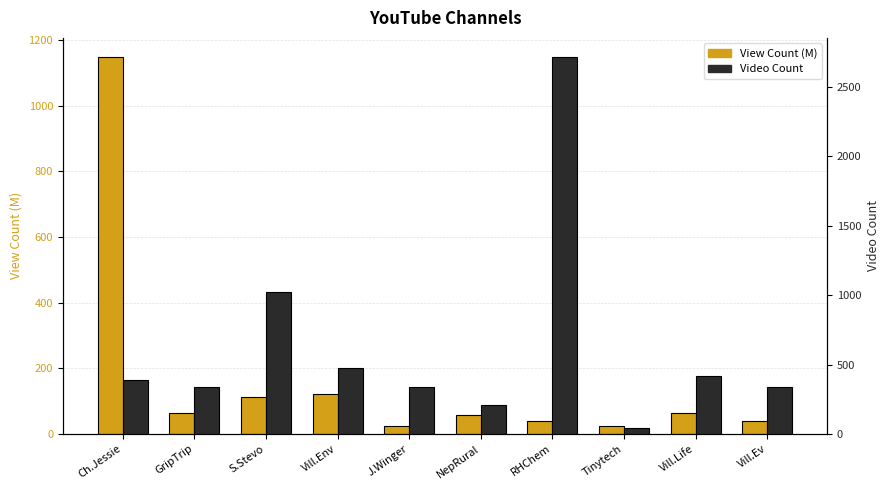

True or false: Video Count has a value of 373.6 at NepRural.

False